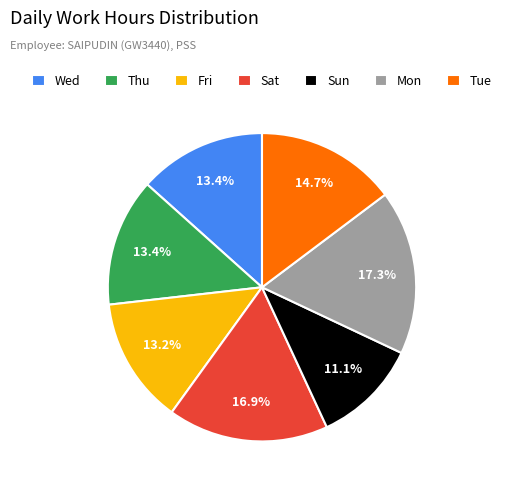

Approximately how many times larger is the value at Tue compared to Fri?

1.1